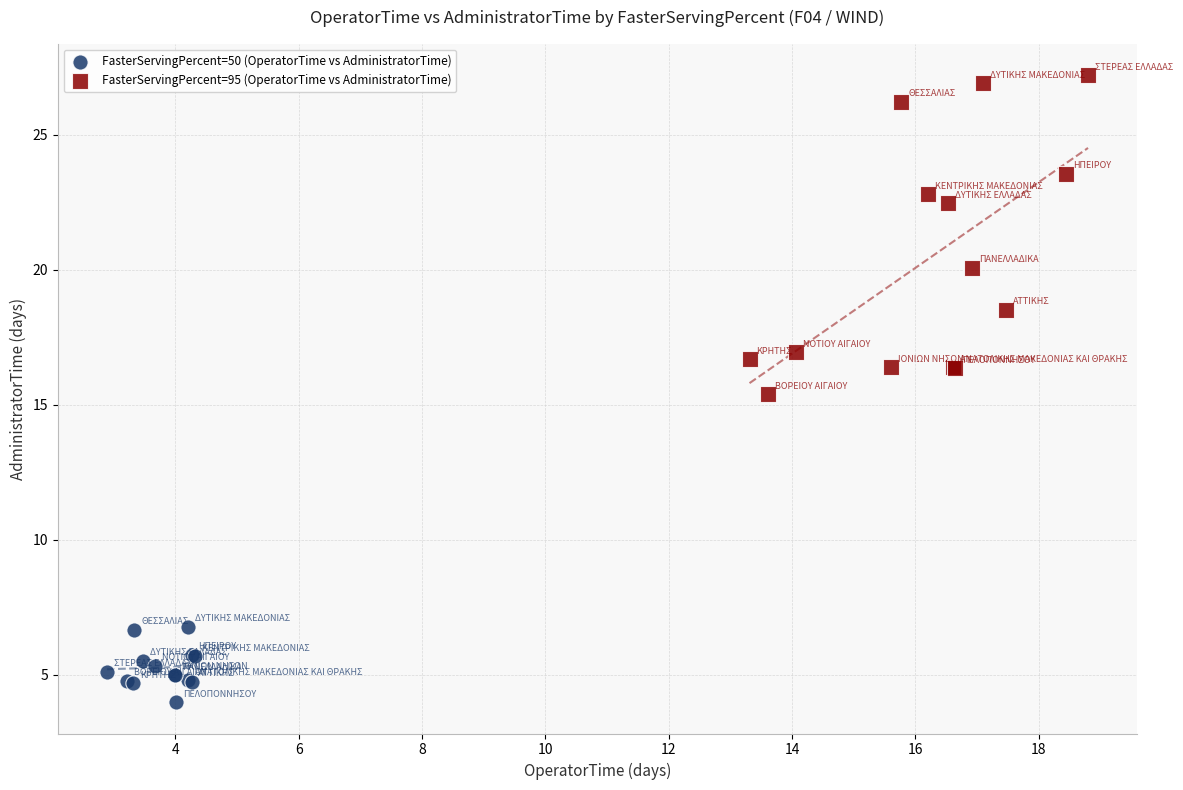

Which series contains the lowest Y value?

FasterServingPercent=50 (OperatorTime vs AdministratorTime)